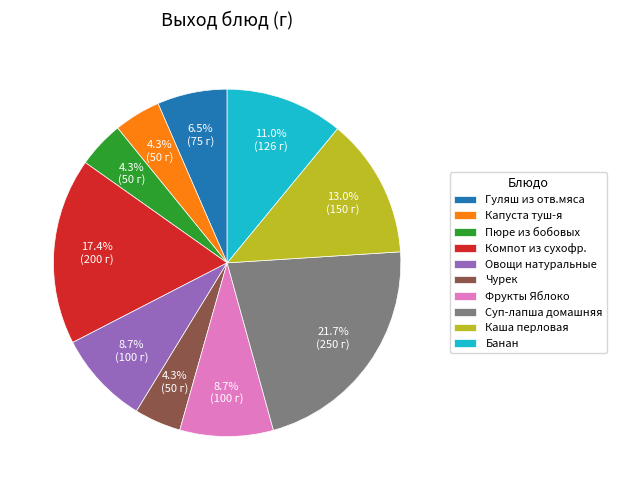

True or false: Банан accounts for 19% of the total.

False